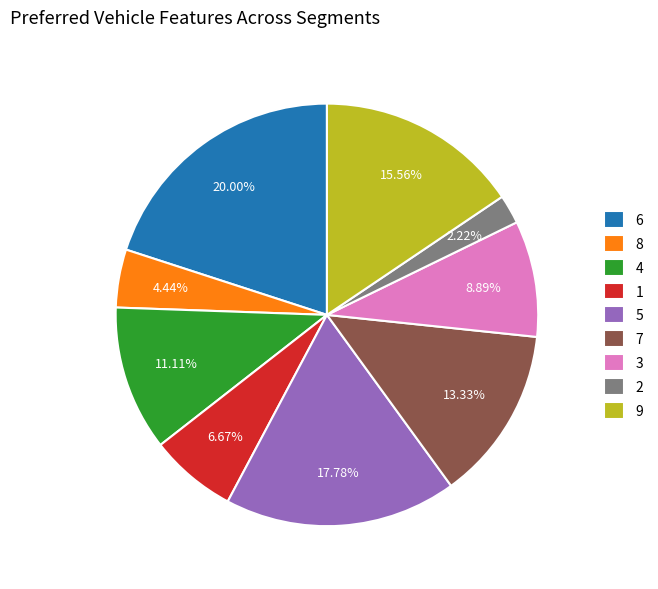

How much of the chart is everything except 8?

95.6%